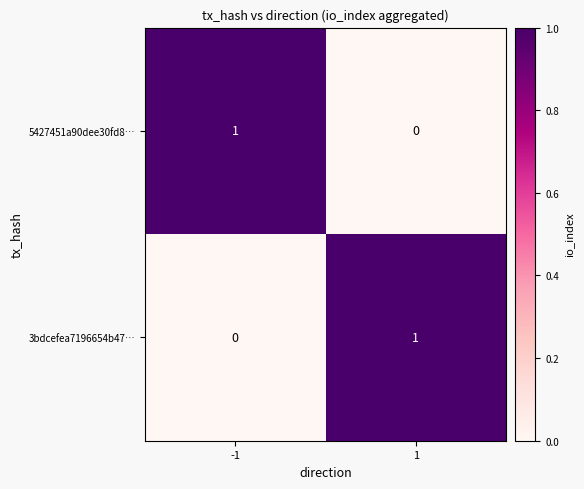

Is it true that 3bdcefea7196654b47… equals 1 at 1?

True